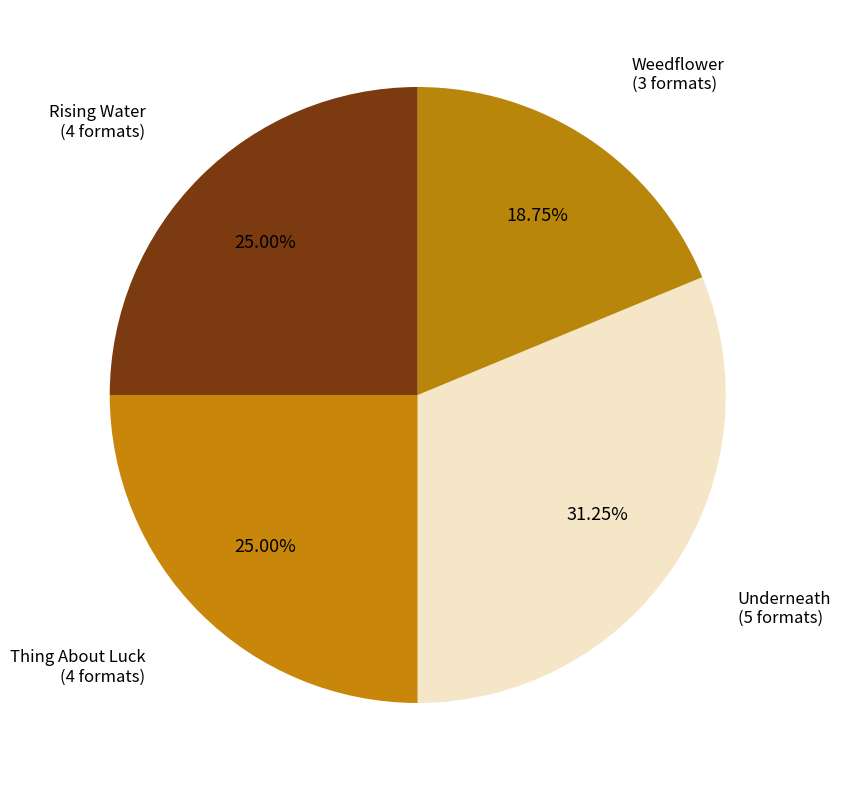

To the nearest percent, what is the combined percentage of Rising Water and Underneath?

56%